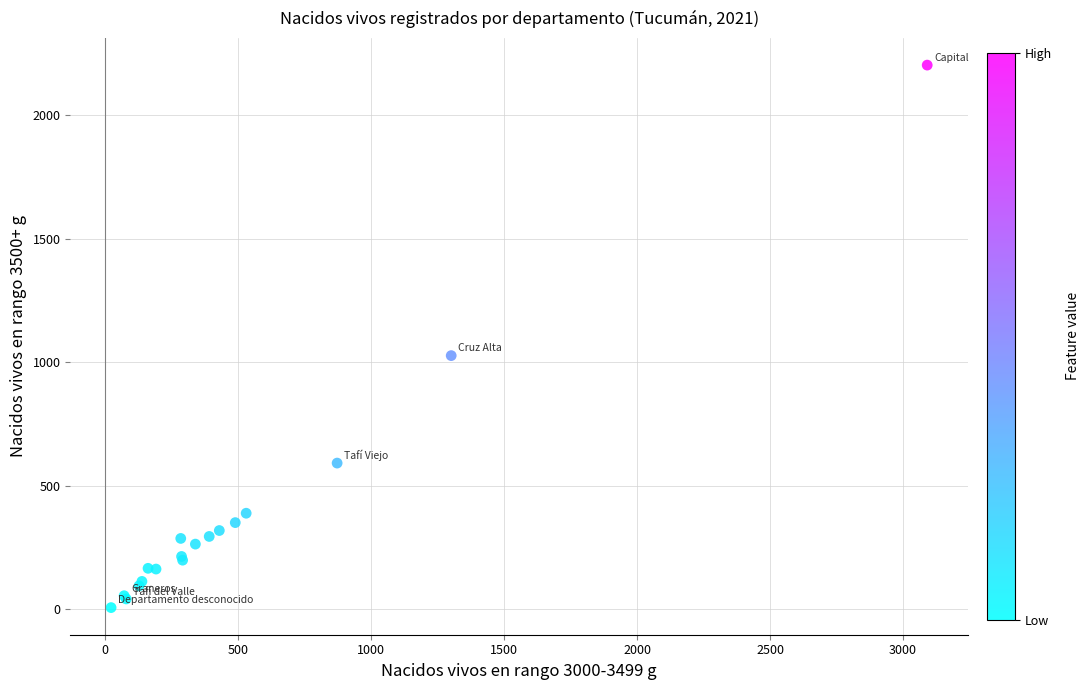

What Y value in the scatter plot is closest to 1105?

1027